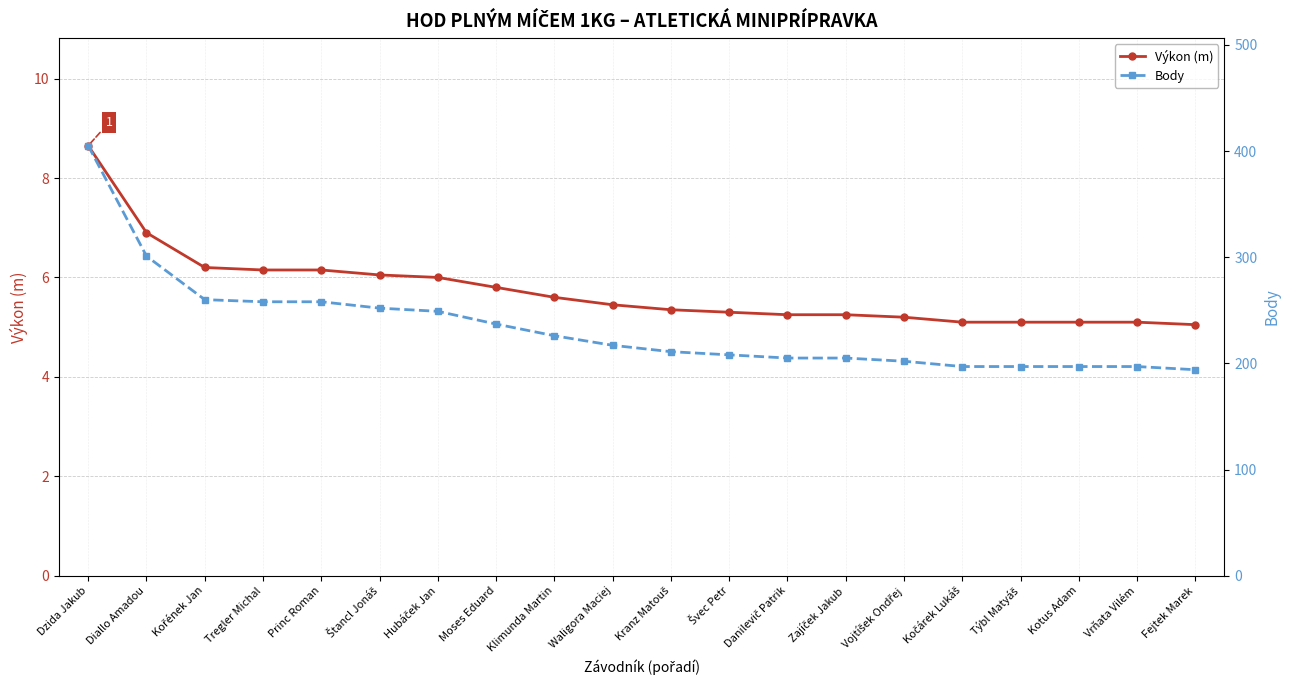

What is the average value of the Body series?

233.8